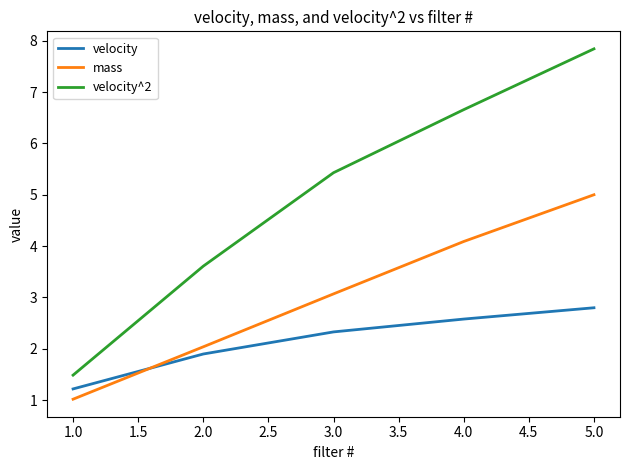

What is the difference between the maximum and minimum values in the velocity^2 series?

6.4